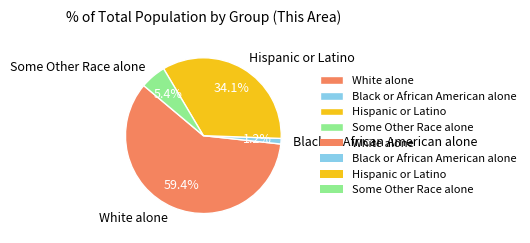

Approximately how many times larger is the value at White alone compared to Hispanic or Latino?

1.7